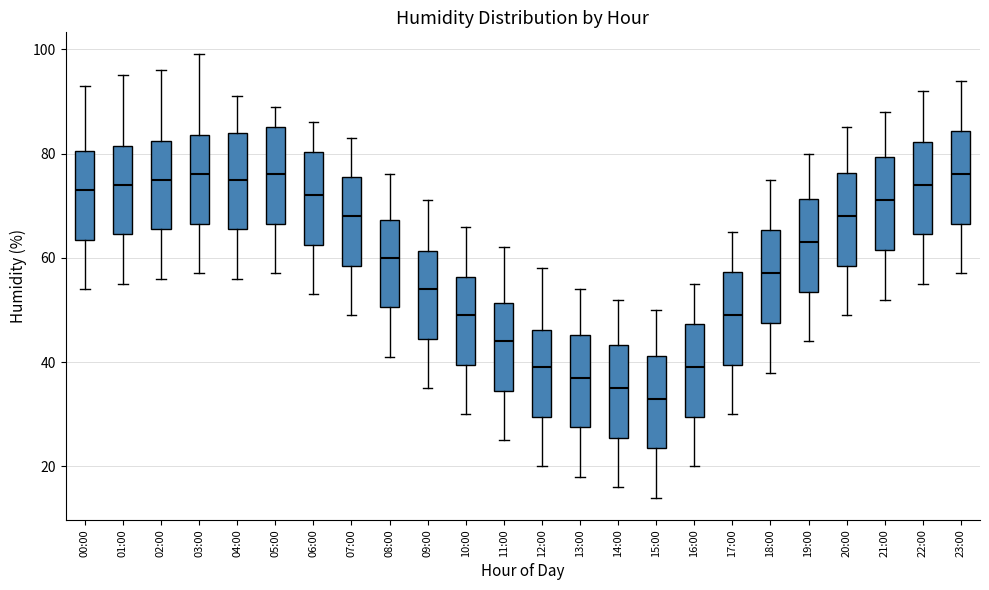

Reading left to right, read every box against the y-axis: the position of its median line, the range the box covers, and the ends of its whiskers. The values are not printed on the chart, so give them approximately, as read against the axis.

00:00: median 74, box 64 to 80, whiskers 54 to 94
01:00: median 74, box 64 to 82, whiskers 56 to 96
02:00: median 76, box 66 to 82, whiskers 56 to 96
03:00: median 76, box 66 to 84, whiskers 58 to 100
04:00: median 76, box 66 to 84, whiskers 56 to 92
05:00: median 76, box 66 to 86, whiskers 58 to 90
06:00: median 72, box 62 to 80, whiskers 54 to 86
07:00: median 68, box 58 to 76, whiskers 50 to 84
08:00: median 60, box 50 to 68, whiskers 42 to 76
09:00: median 54, box 44 to 62, whiskers 36 to 72
10:00: median 50, box 40 to 56, whiskers 30 to 66
11:00: median 44, box 34 to 52, whiskers 26 to 62
12:00: median 40, box 30 to 46, whiskers 20 to 58
13:00: median 38, box 28 to 46, whiskers 18 to 54
14:00: median 36, box 26 to 44, whiskers 16 to 52
15:00: median 34, box 24 to 42, whiskers 14 to 50
16:00: median 40, box 30 to 48, whiskers 20 to 56
17:00: median 50, box 40 to 58, whiskers 30 to 66
18:00: median 58, box 48 to 66, whiskers 38 to 76
19:00: median 64, box 54 to 72, whiskers 44 to 80
20:00: median 68, box 58 to 76, whiskers 50 to 86
21:00: median 72, box 62 to 80, whiskers 52 to 88
22:00: median 74, box 64 to 82, whiskers 56 to 92
23:00: median 76, box 66 to 84, whiskers 58 to 94